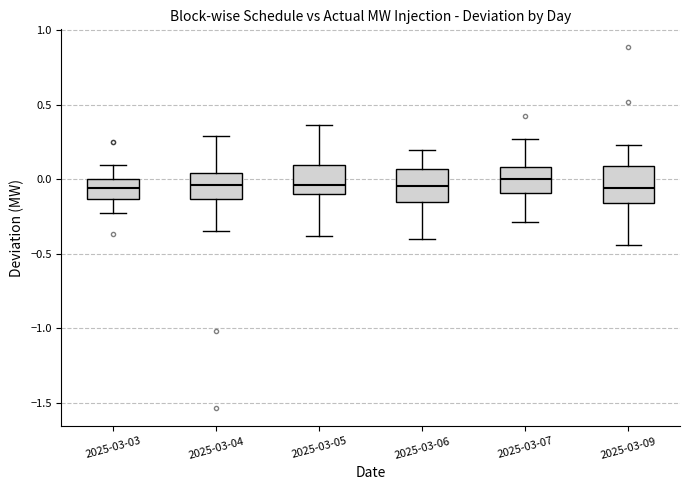

Where is the upper edge of the box for 2025-03-04 on the y-axis? The values are not printed on the chart, so give them approximately, as read against the axis.

0.05